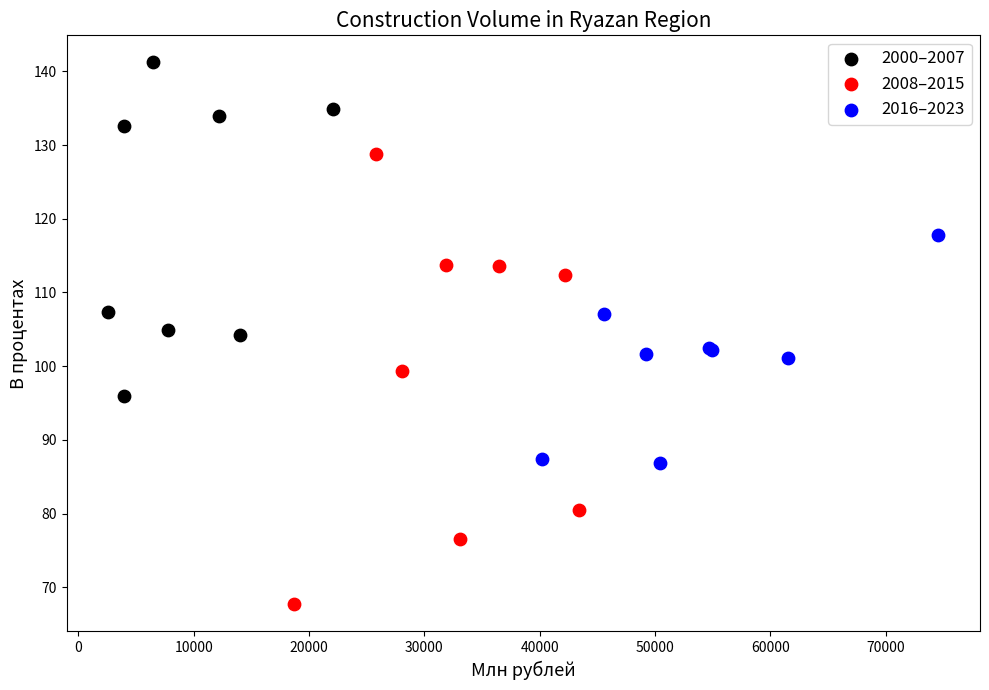

Which series contains the lowest Y value?

2008–2015